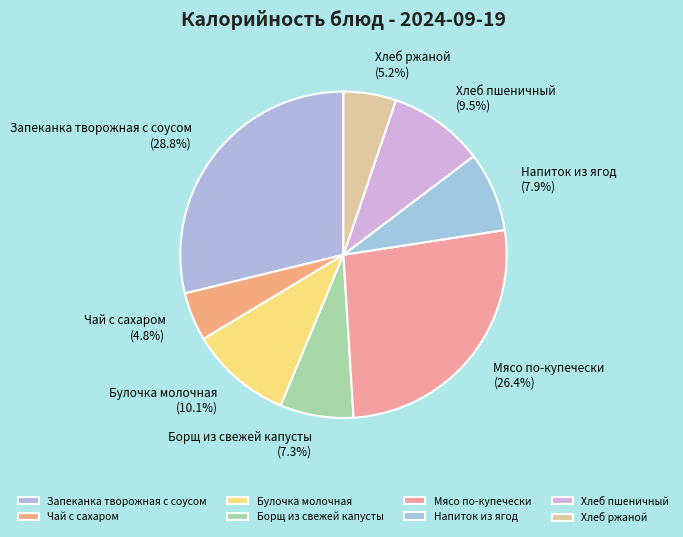

Which slice is the largest?

Запеканка творожная с соусом